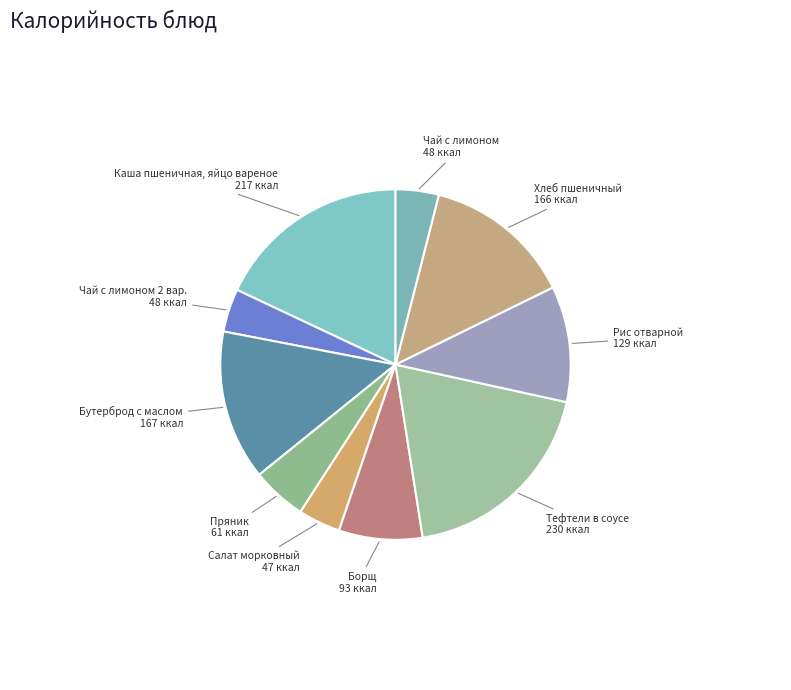

Is the sum of Пряник and Салат морковный greater than half?

No